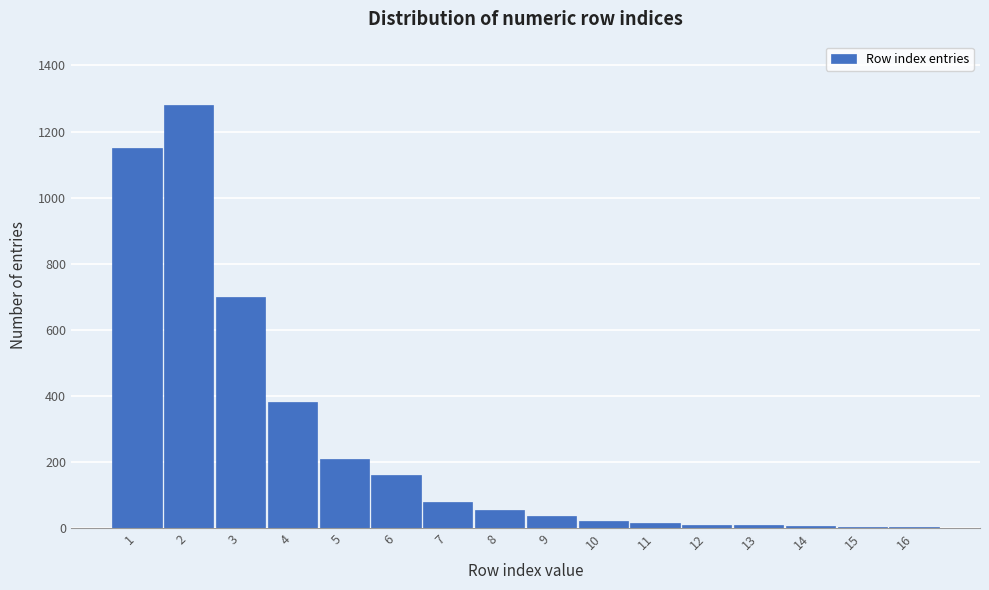

Approximately how many times larger is the value at 3 compared to 4?

1.8